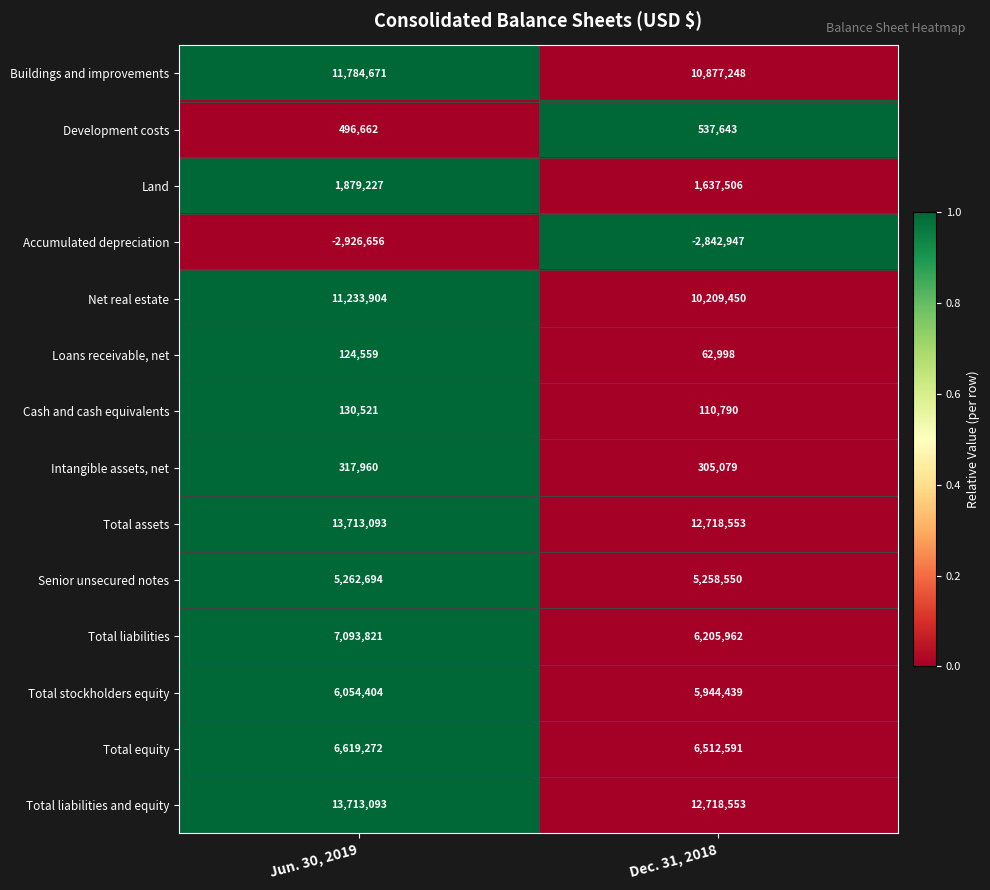

Reading right to left, list all the values displayed in this chart.

Buildings and improvements: Dec. 31, 2018=10877248	Jun. 30, 2019=11784671
Development costs: Dec. 31, 2018=537643	Jun. 30, 2019=496662
Land: Dec. 31, 2018=1637506	Jun. 30, 2019=1879227
Accumulated depreciation: Dec. 31, 2018=-2842947	Jun. 30, 2019=-2926656
Net real estate: Dec. 31, 2018=10209450	Jun. 30, 2019=11233904
Loans receivable, net: Dec. 31, 2018=62998	Jun. 30, 2019=124559
Cash and cash equivalents: Dec. 31, 2018=110790	Jun. 30, 2019=130521
Intangible assets, net: Dec. 31, 2018=305079	Jun. 30, 2019=317960
Total assets: Dec. 31, 2018=12718553	Jun. 30, 2019=13713093
Senior unsecured notes: Dec. 31, 2018=5258550	Jun. 30, 2019=5262694
Total liabilities: Dec. 31, 2018=6205962	Jun. 30, 2019=7093821
Total stockholders equity: Dec. 31, 2018=5944439	Jun. 30, 2019=6054404
Total equity: Dec. 31, 2018=6512591	Jun. 30, 2019=6619272
Total liabilities and equity: Dec. 31, 2018=12718553	Jun. 30, 2019=13713093